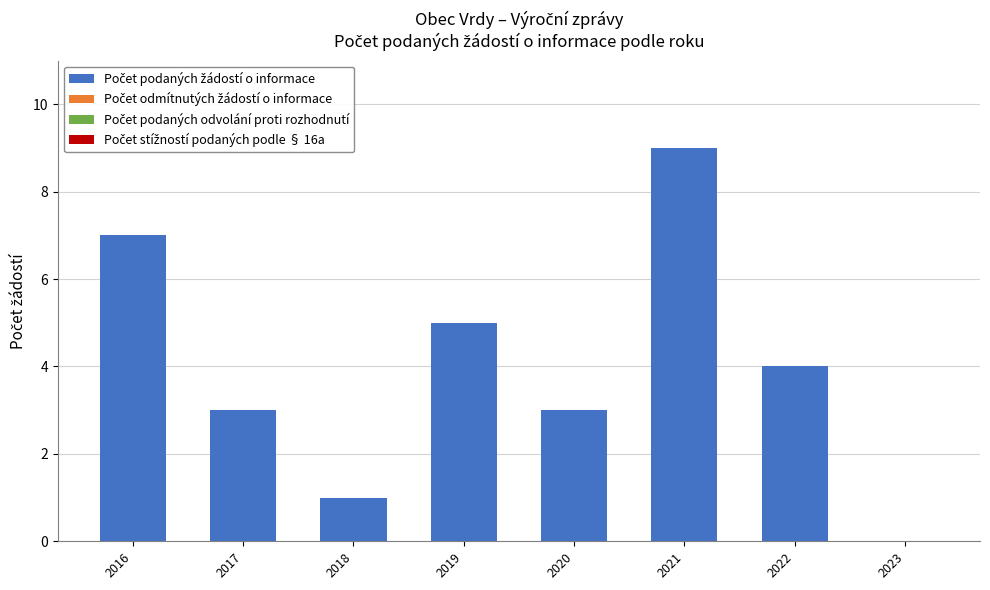

What is the approximate value at 2022?

4